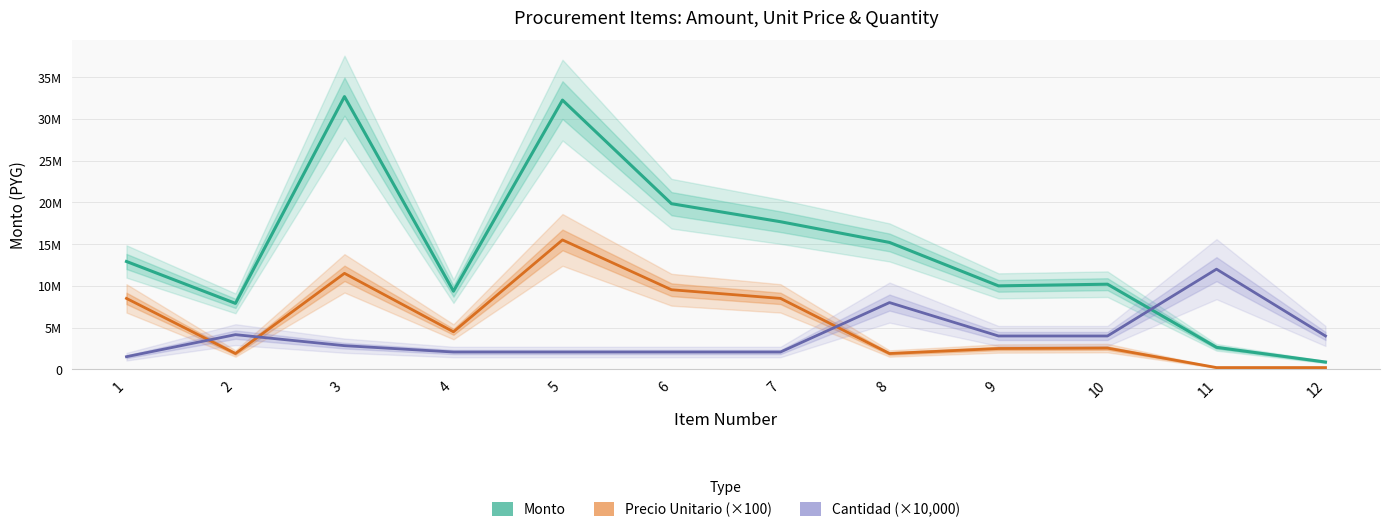

Which label corresponds to the smallest value in the chart?

11